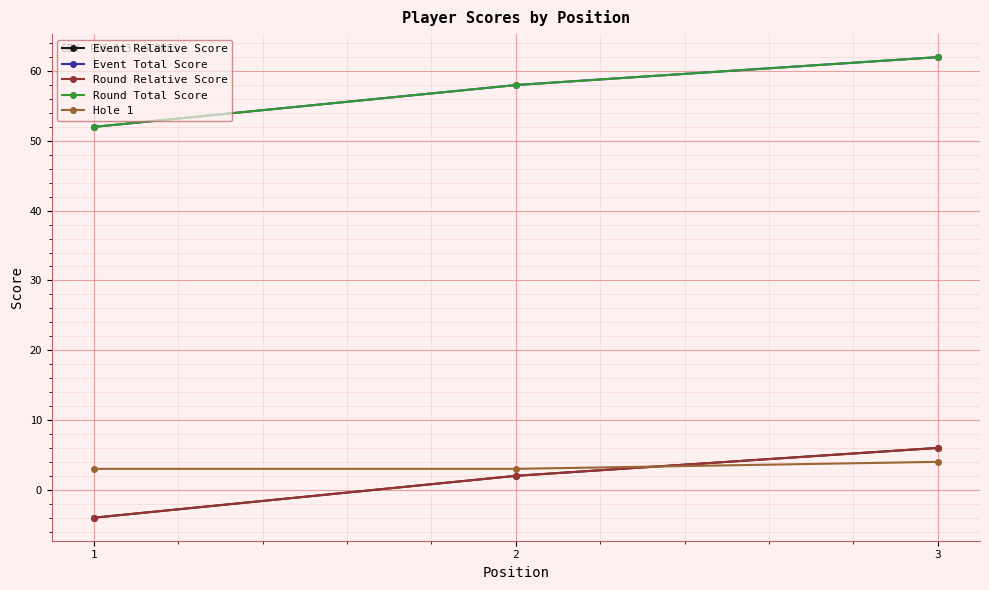

At which label is Round Total Score closest to 57?

2